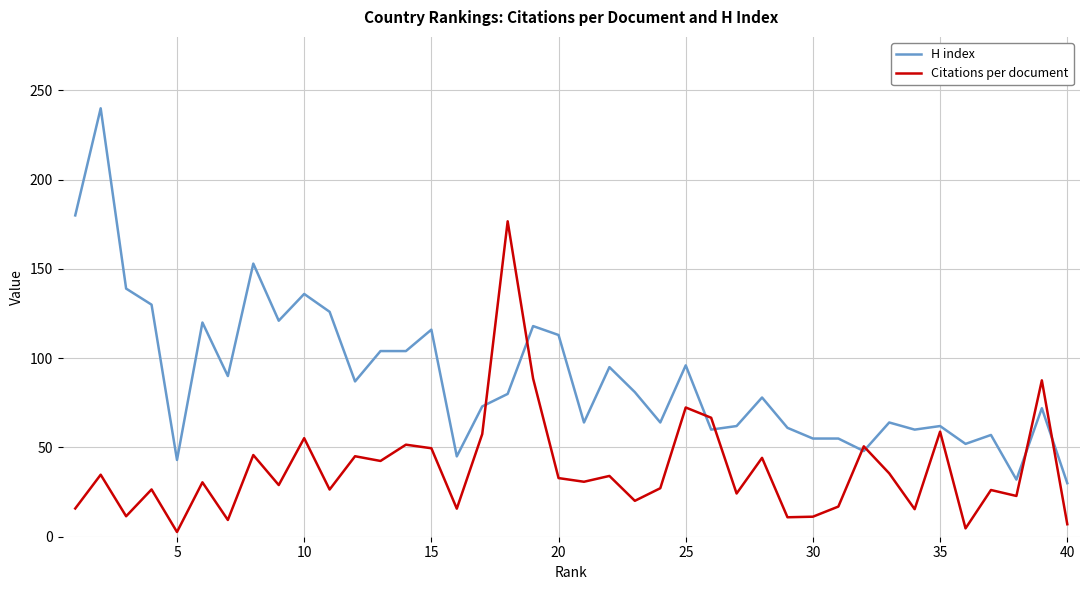

How many intersections are there between Citations per document and H index?

8